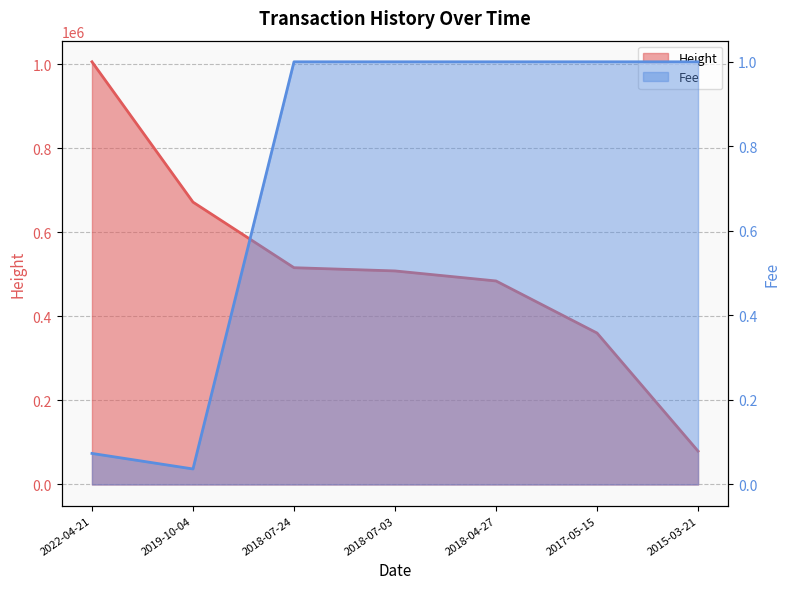

How many data points in Height are above 508061?

3